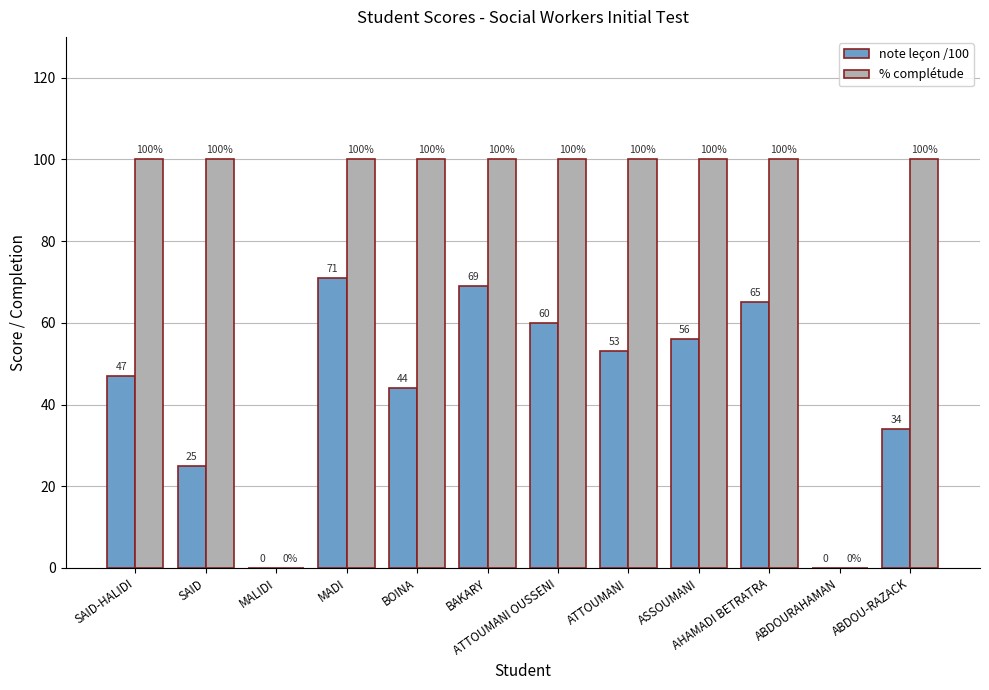

How many data points does each series have?

12